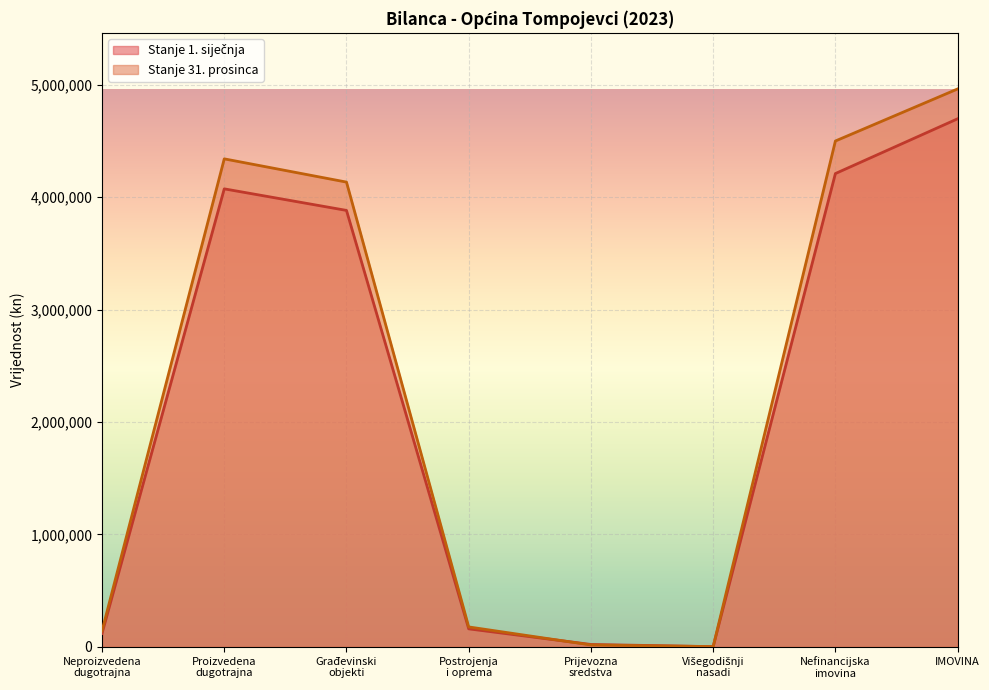

What is the total value across all series at Višegodišnji
nasadi?

2987.8